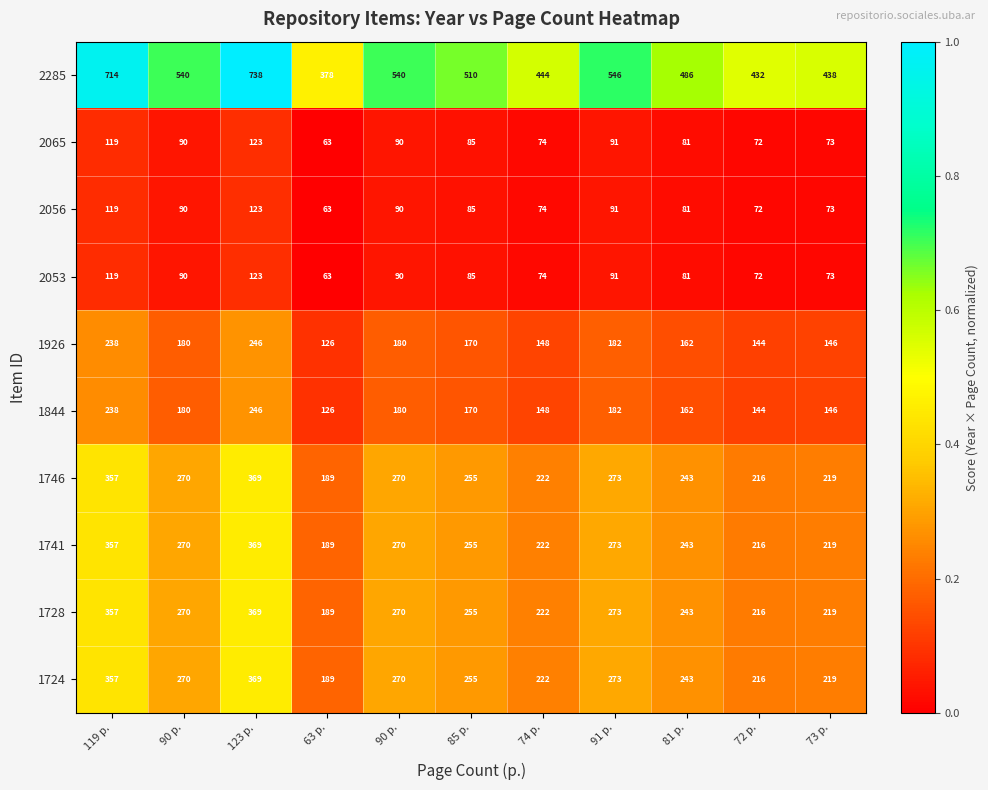

Which series has the widest spread of values?

2285